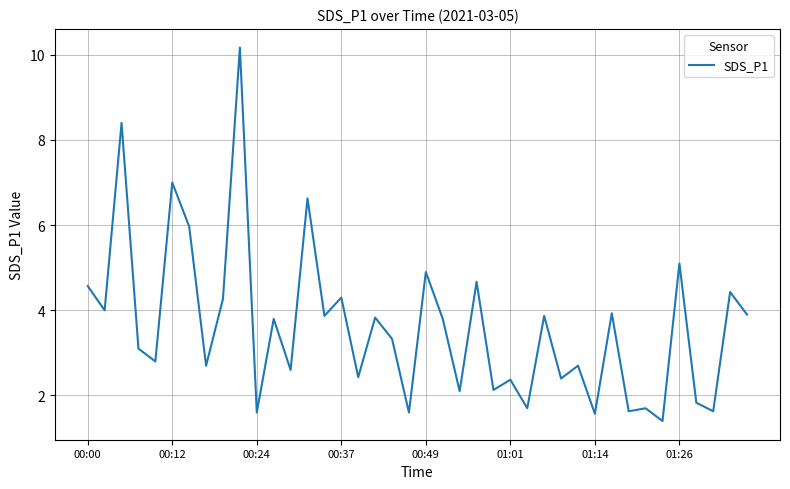

What is the greatest value displayed?

10.2